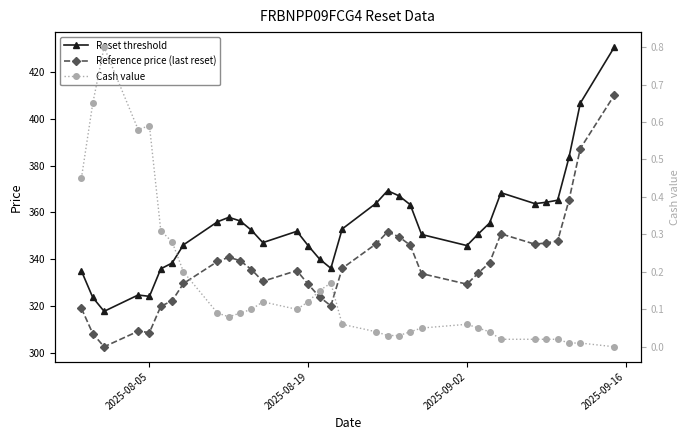

Does the chart display data point markers on the line(s)?

Yes